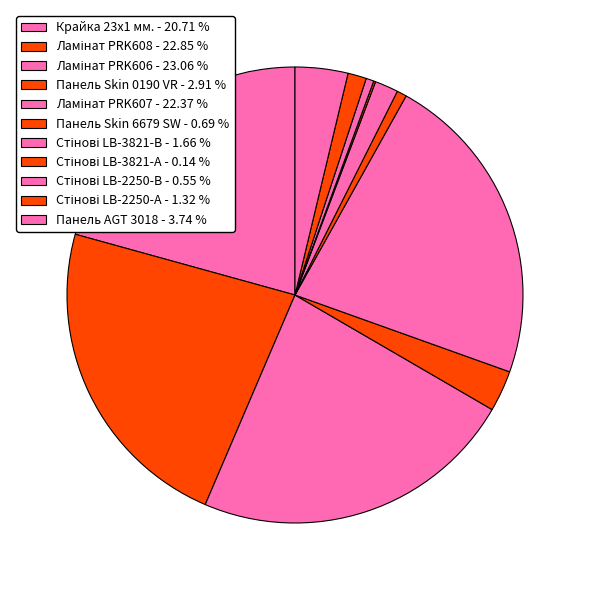

Rank the categories by value from lowest to highest.

Стінові LB-3821-А, Стінові LB-2250-В, Панель Skin 6679 SW, Стінові LB-2250-А, Стінові LB-3821-В, Панель Skin 0190 VR, Панель AGT 3018, Крайка 23x1 мм., Ламінат PRK607, Ламінат PRK608, Ламінат PRK606